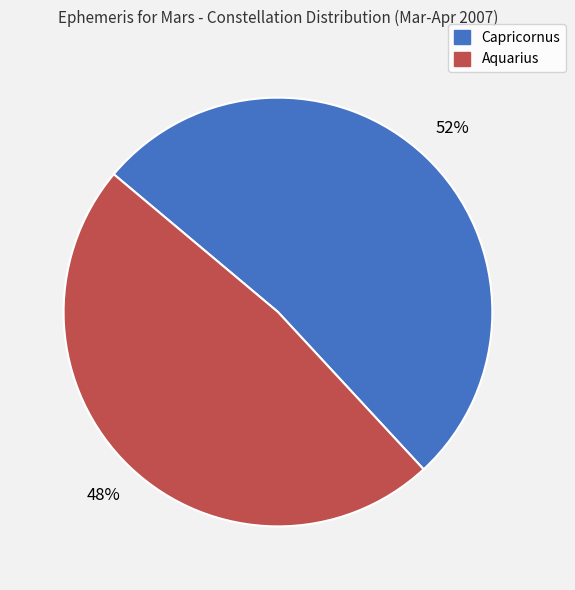

To the nearest percent, what is the combined percentage of Aquarius and Capricornus?

100%